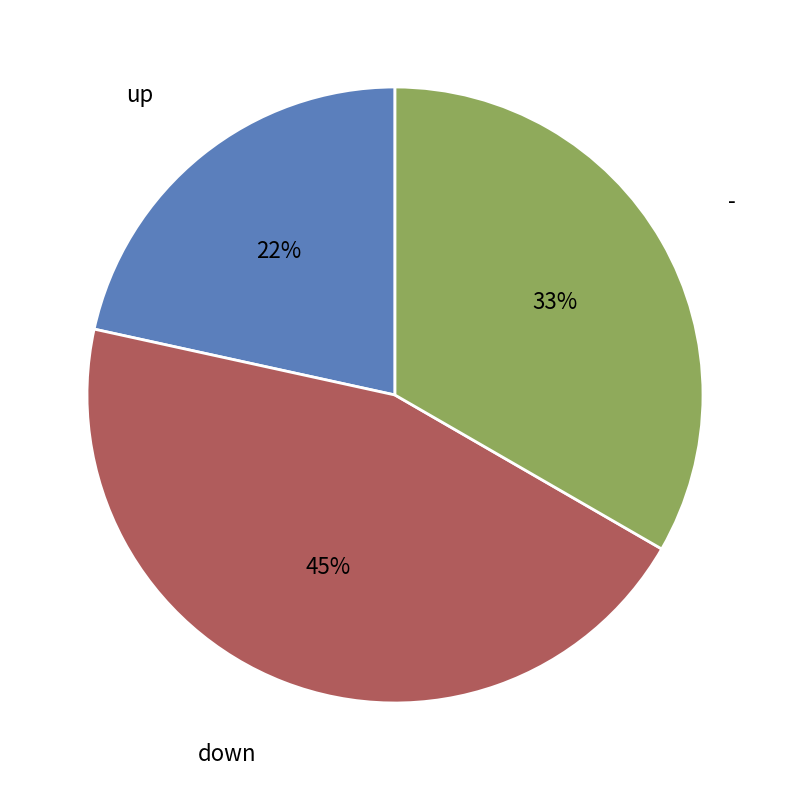

Rank the categories by value from highest to lowest.

down, -, up